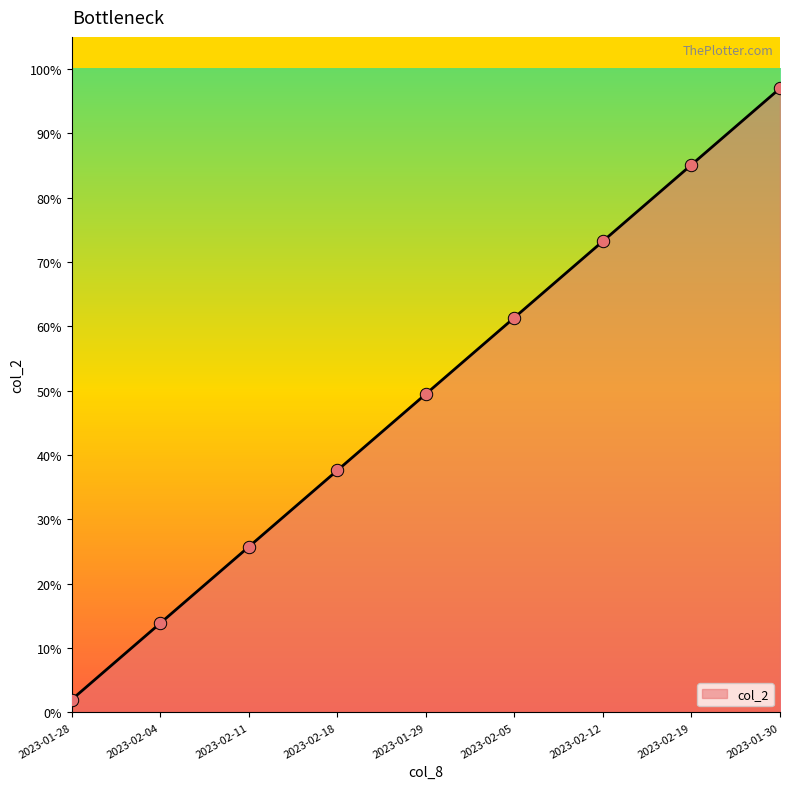

Which has a higher value, 2023-02-12 or 2023-02-18?

2023-02-12